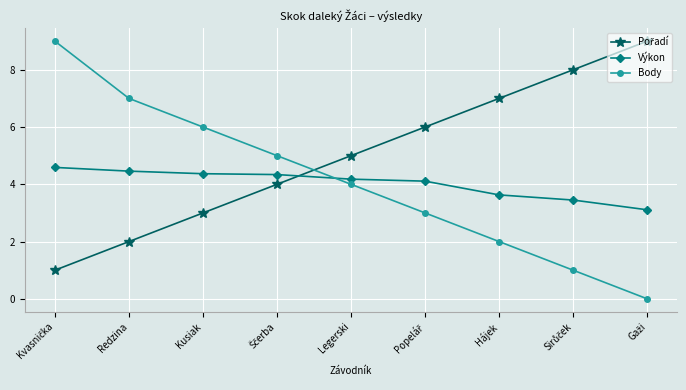

What is the label of the 5th point from the left?

Legerski